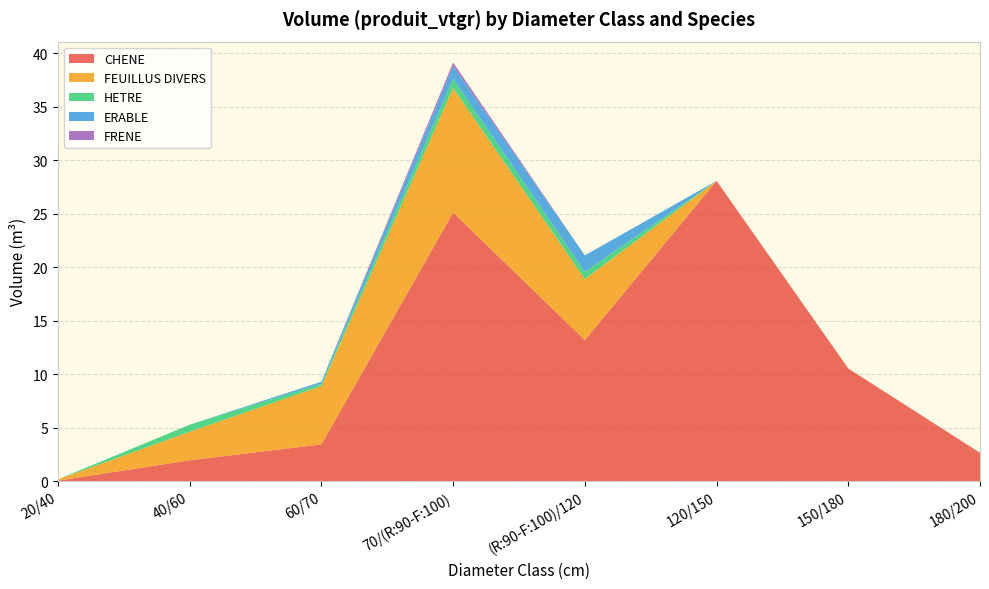

Reading left to right, list all the values displayed in this chart.

CHENE: 20/40=0.0	40/60=2.0	60/70=3.4	70/(R:90-F:100)=25.1	(R:90-F:100)/120=13.2	120/150=28.1	150/180=10.5	180/200=2.6
FEUILLUS DIVERS: 20/40=0.1	40/60=2.7	60/70=5.5	70/(R:90-F:100)=11.6	(R:90-F:100)/120=5.7	120/150=0.0	150/180=0.0	180/200=0.0
HETRE: 20/40=0.0	40/60=0.7	60/70=0.2	70/(R:90-F:100)=0.9	(R:90-F:100)/120=0.7	120/150=0.0	150/180=0.0	180/200=0.0
ERABLE: 20/40=0.0	40/60=0.0	60/70=0.2	70/(R:90-F:100)=1.2	(R:90-F:100)/120=1.5	120/150=0.0	150/180=0.0	180/200=0.0
FRENE: 20/40=0.0	40/60=0.0	60/70=0.0	70/(R:90-F:100)=0.3	(R:90-F:100)/120=0.0	120/150=0.0	150/180=0.0	180/200=0.0